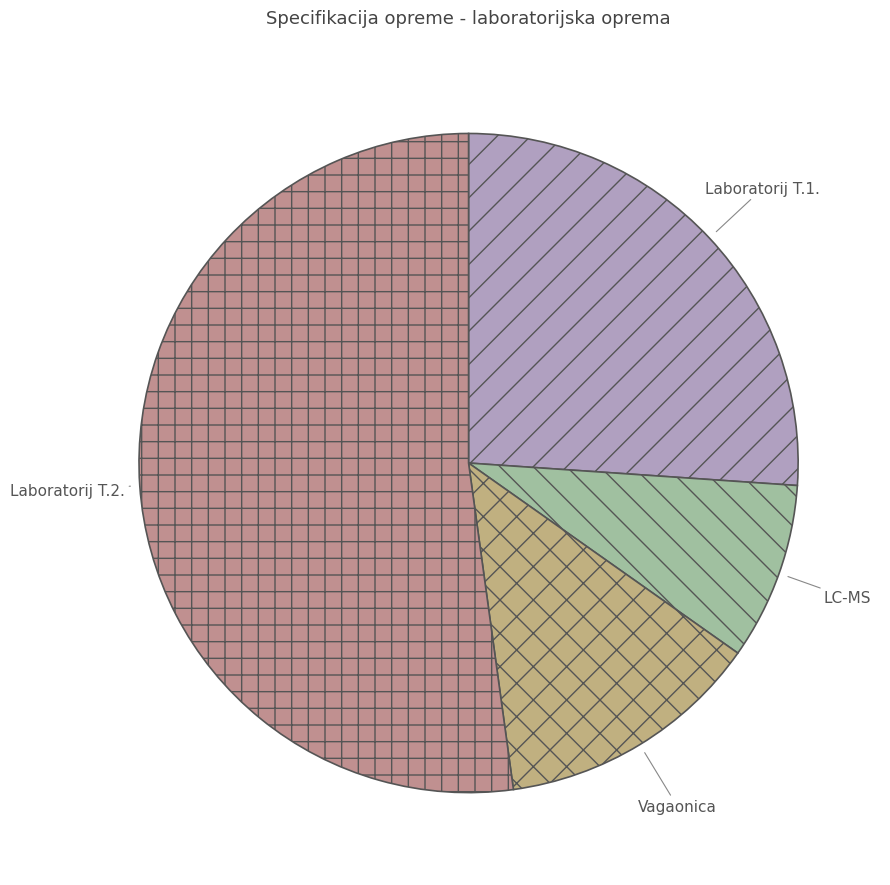

Do Laboratorij T.2. and Laboratorij T.1. together represent more than half of the pie?

Yes